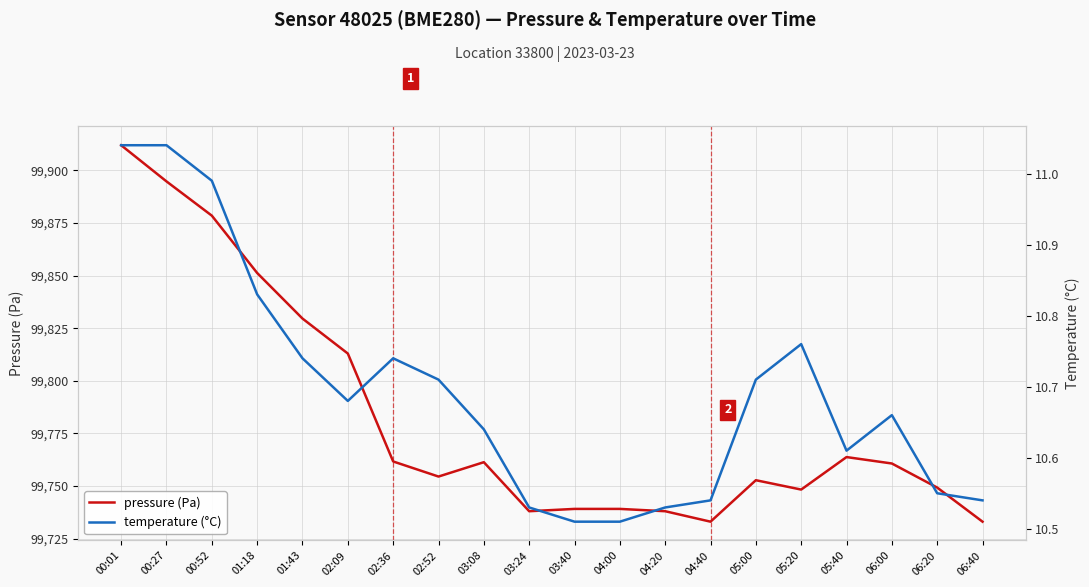

What is the maximum value for pressure (Pa)?

99912.0